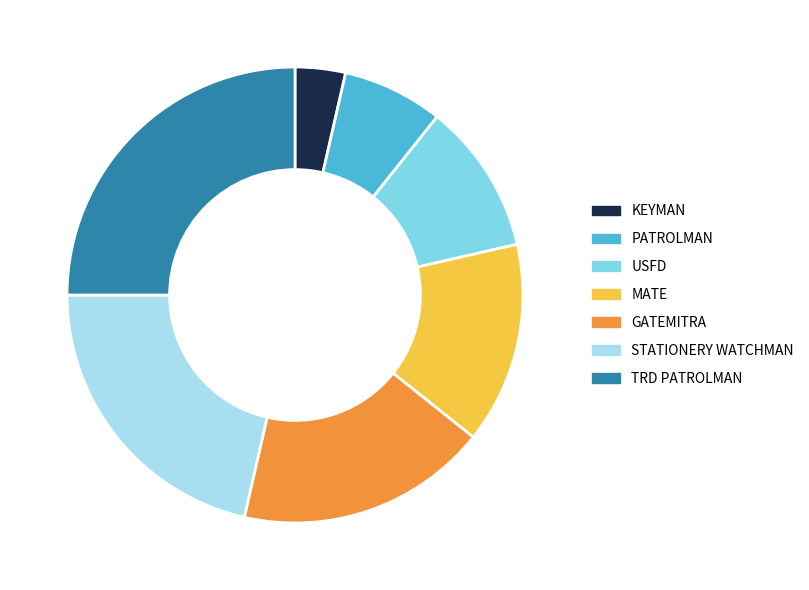

How many slices are in this pie chart?

7